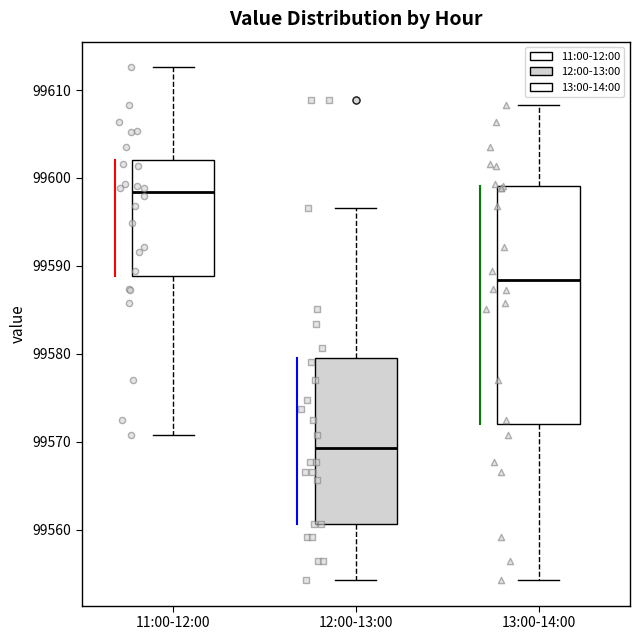

Reading left to right, read every box against the y-axis: the position of its median line, the range the box covers, and the ends of its whiskers. The values are not printed on the chart, so give them approximately, as read against the axis.

11:00-12:00: median 99598, box 99589 to 99602, whiskers 99571 to 99613
12:00-13:00: median 99569, box 99561 to 99579, whiskers 99554 to 99597
13:00-14:00: median 99588, box 99572 to 99599, whiskers 99554 to 99608